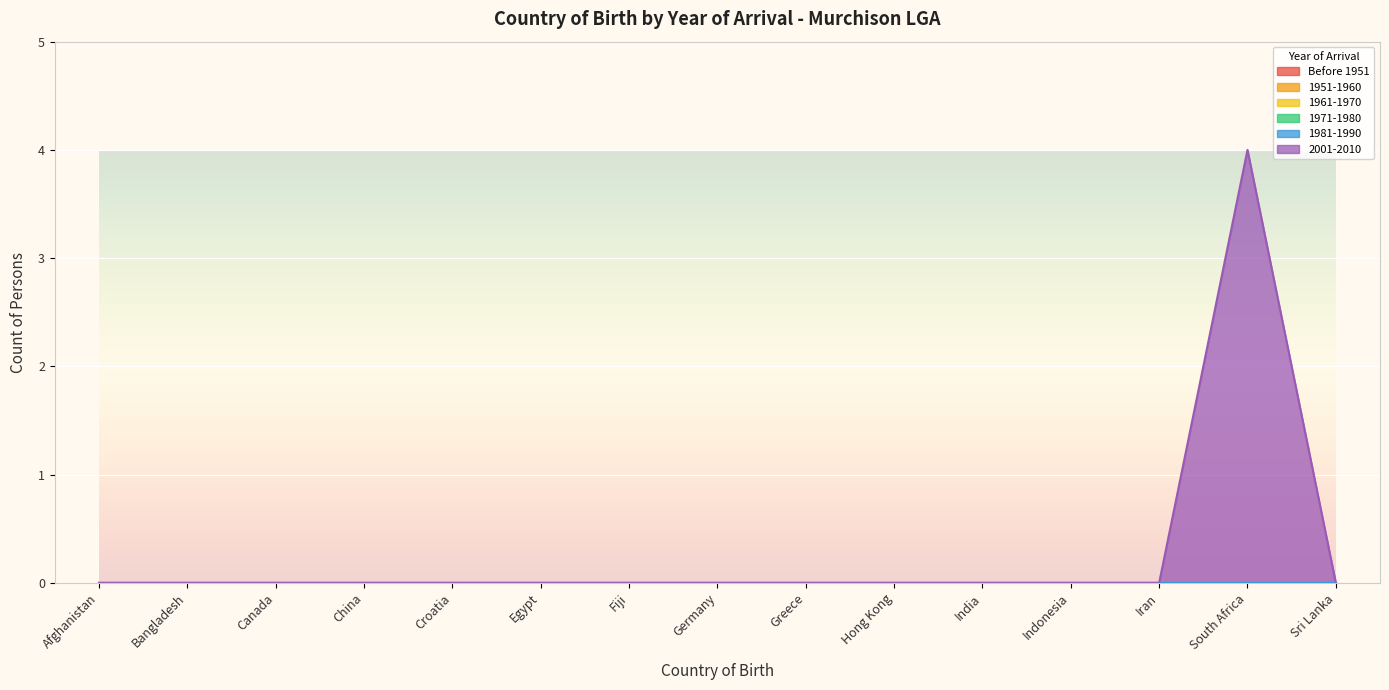

Rank the series by their maximum value, from highest to lowest.

2001-2010, Before 1951, 1951-1960, 1961-1970, 1971-1980, 1981-1990